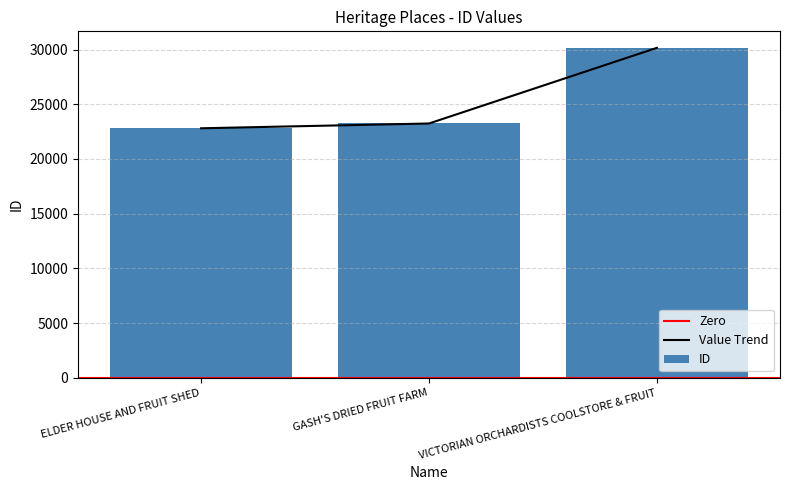

At which label does the data first exceed 23240?

VICTORIAN ORCHARDISTS COOLSTORE & FRUIT